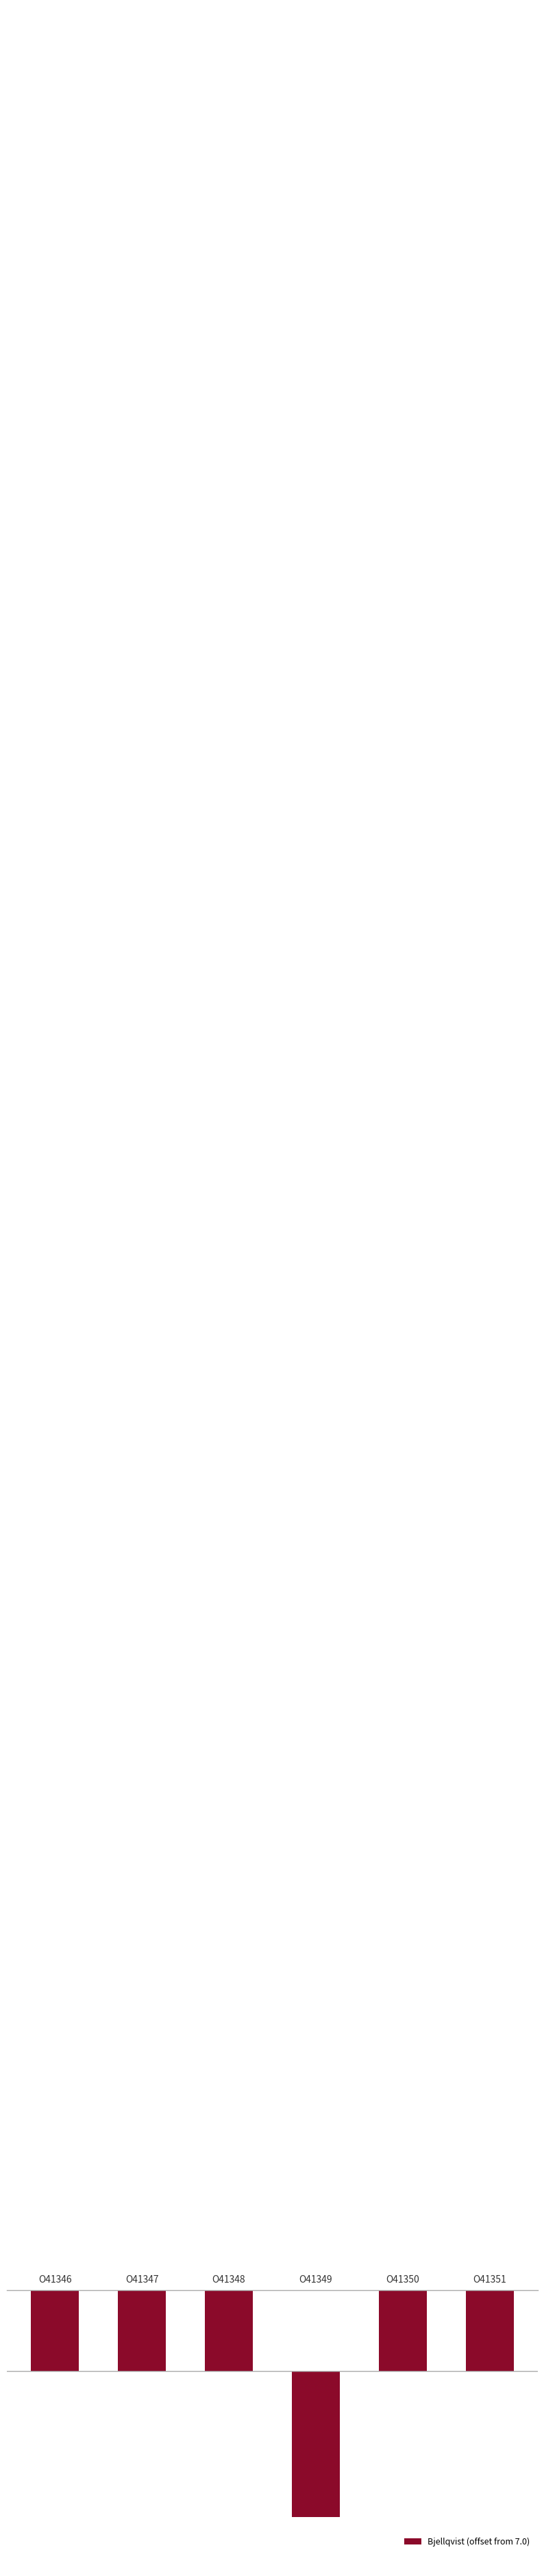

Rank the categories by value from lowest to highest.

O41349, O41350, O41346, O41347, O41351, O41348